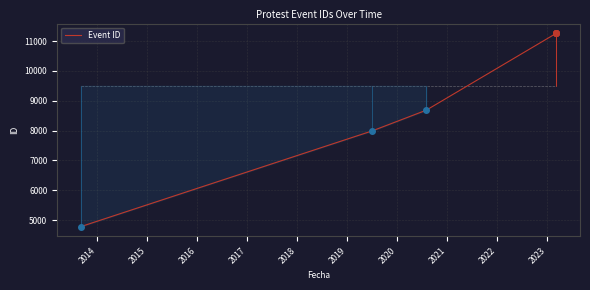

What is the value of the 6th point from the left?

11263